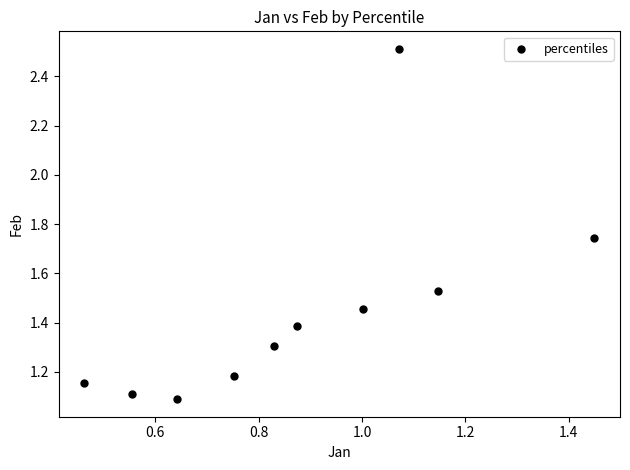

What is the average X value?

0.9